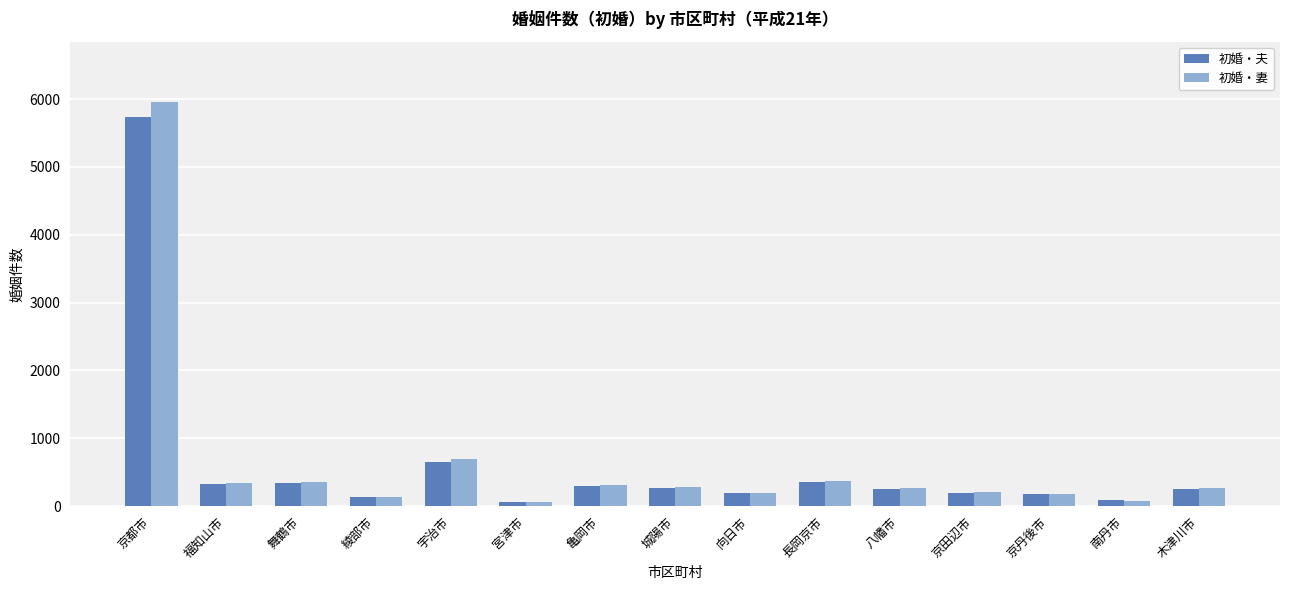

What is the difference between the highest and lowest values at 綾部市?

2